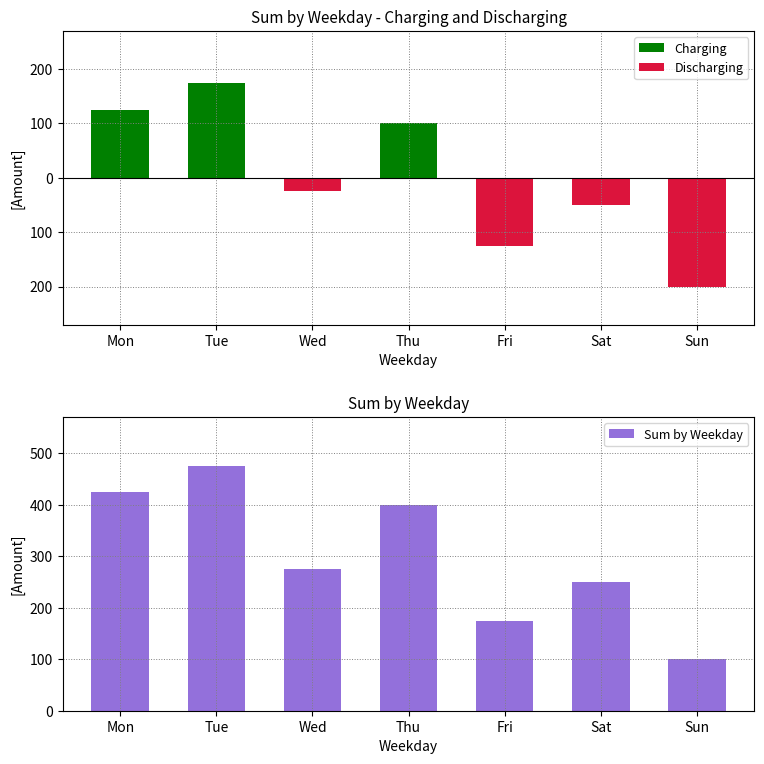

What is the spread (max minus min) of values at Mon?

425